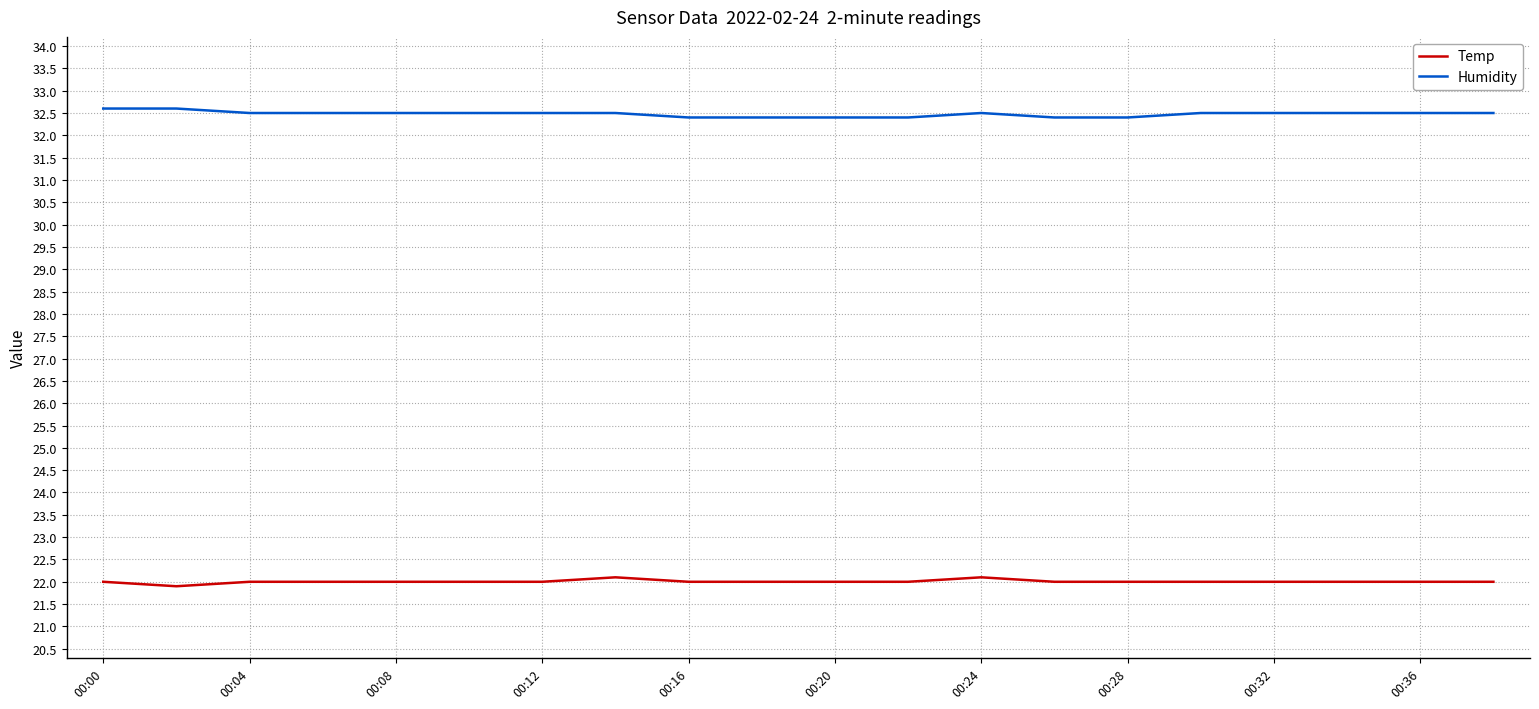

True or false: Humidity and Temp cross at least once.

False